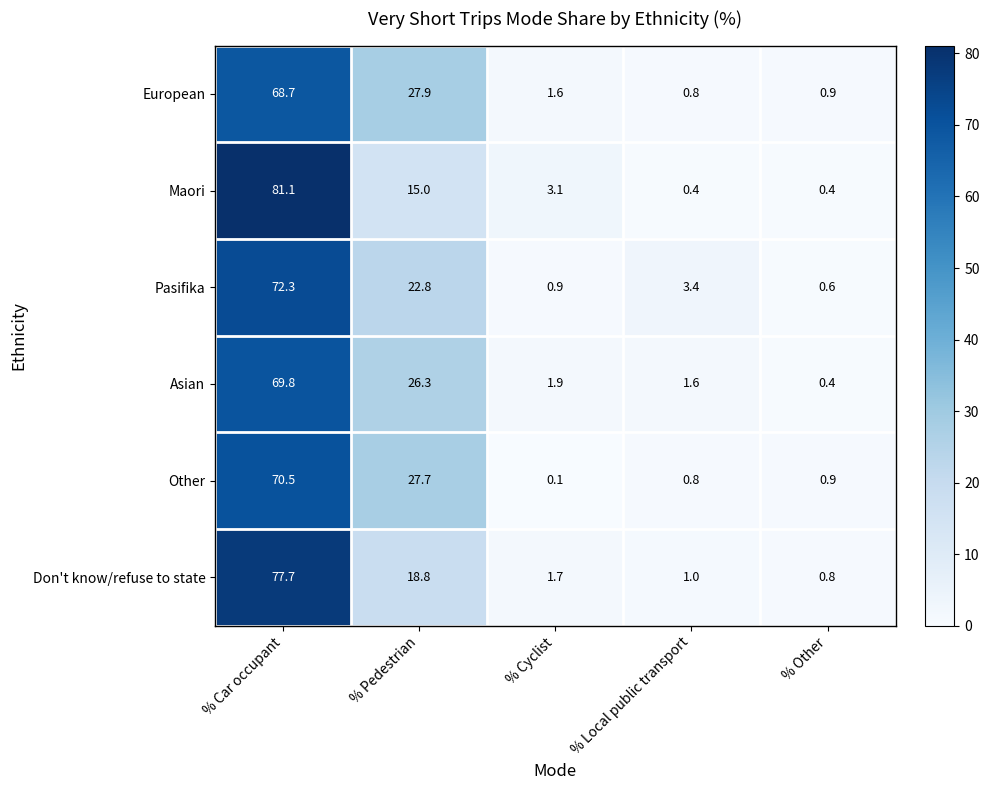

The value of European at % Pedestrian is 11.8. True or false?

False